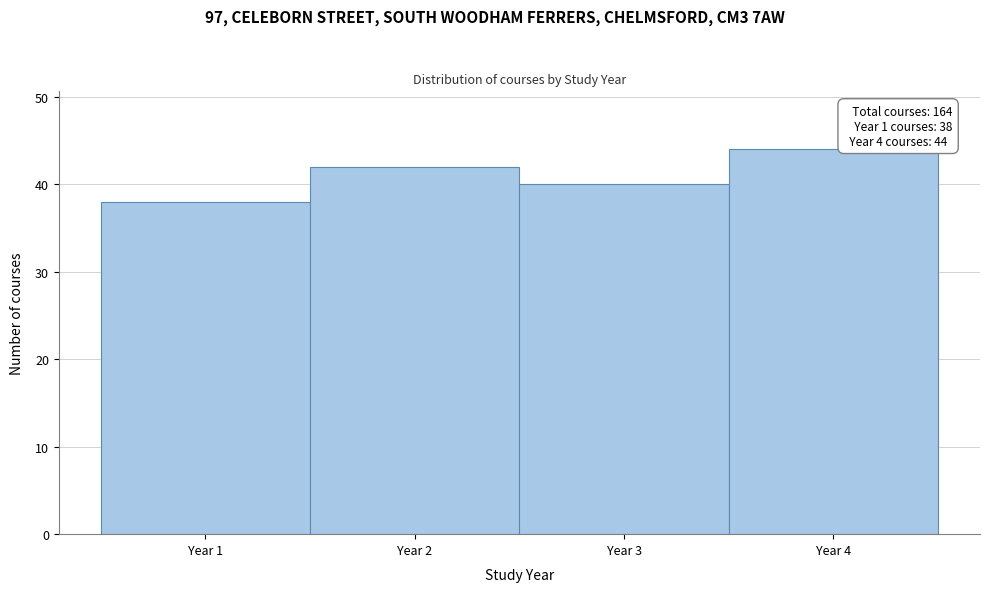

Which range on the x-axis has the tallest bar?

3.5 to 4.5